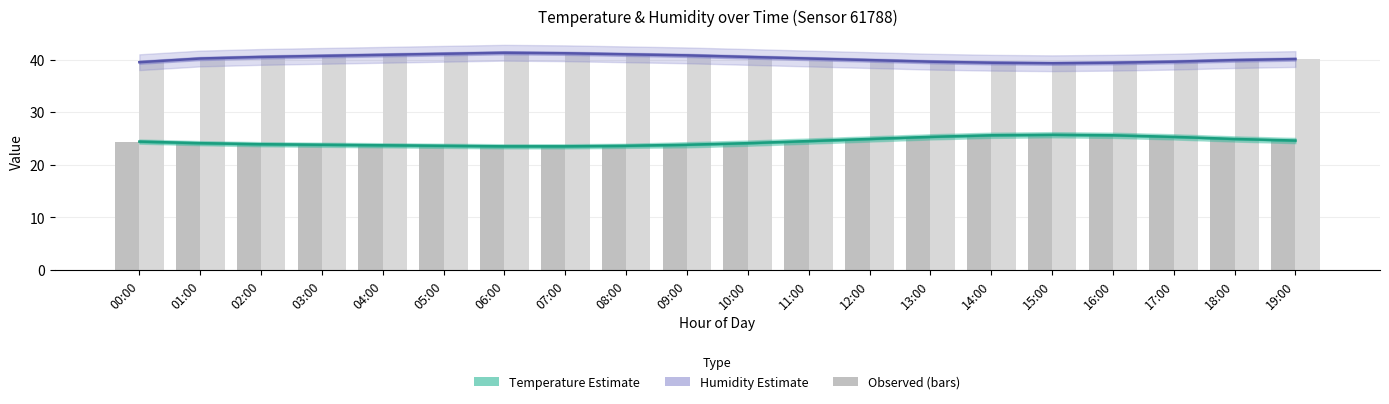

What value does the Temperature (°C) series have at 03:00?

23.8